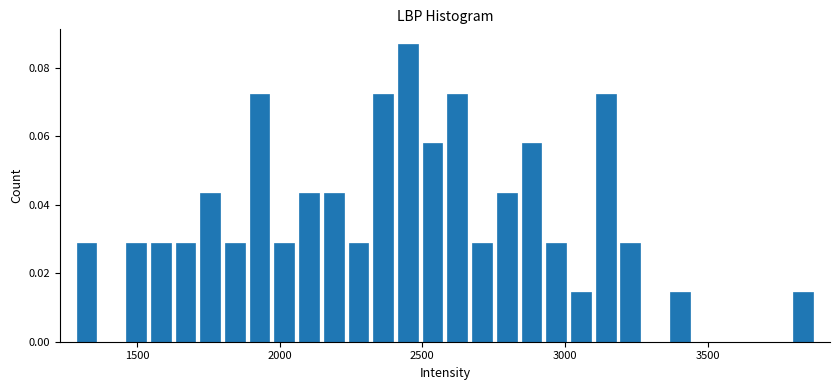

Around what value on the x-axis is the tallest bar? Give the approximate position of its centre, as read against the axis.

2450